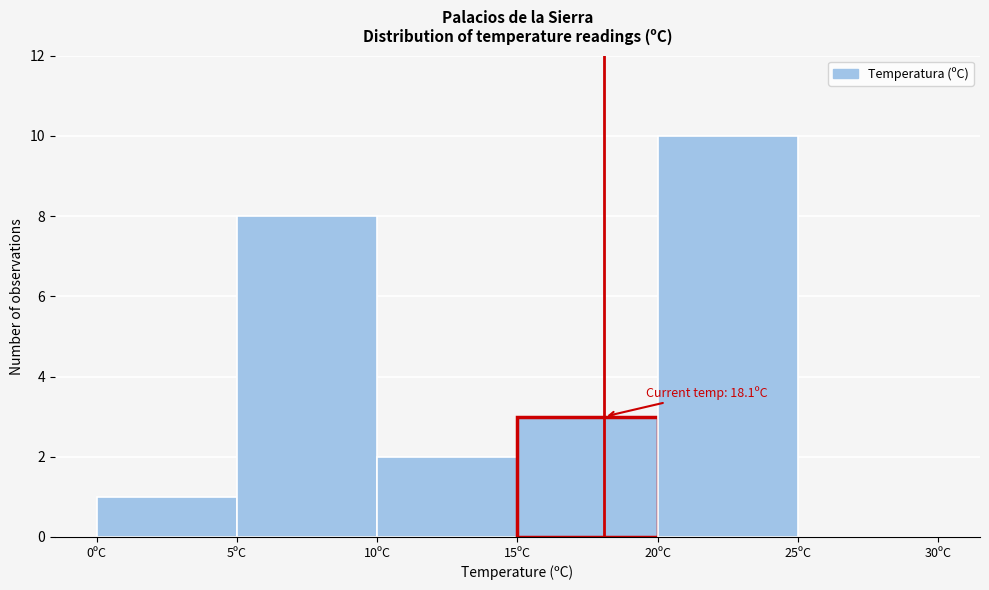

Over which range of the x-axis is the bar tallest?

20 to 25